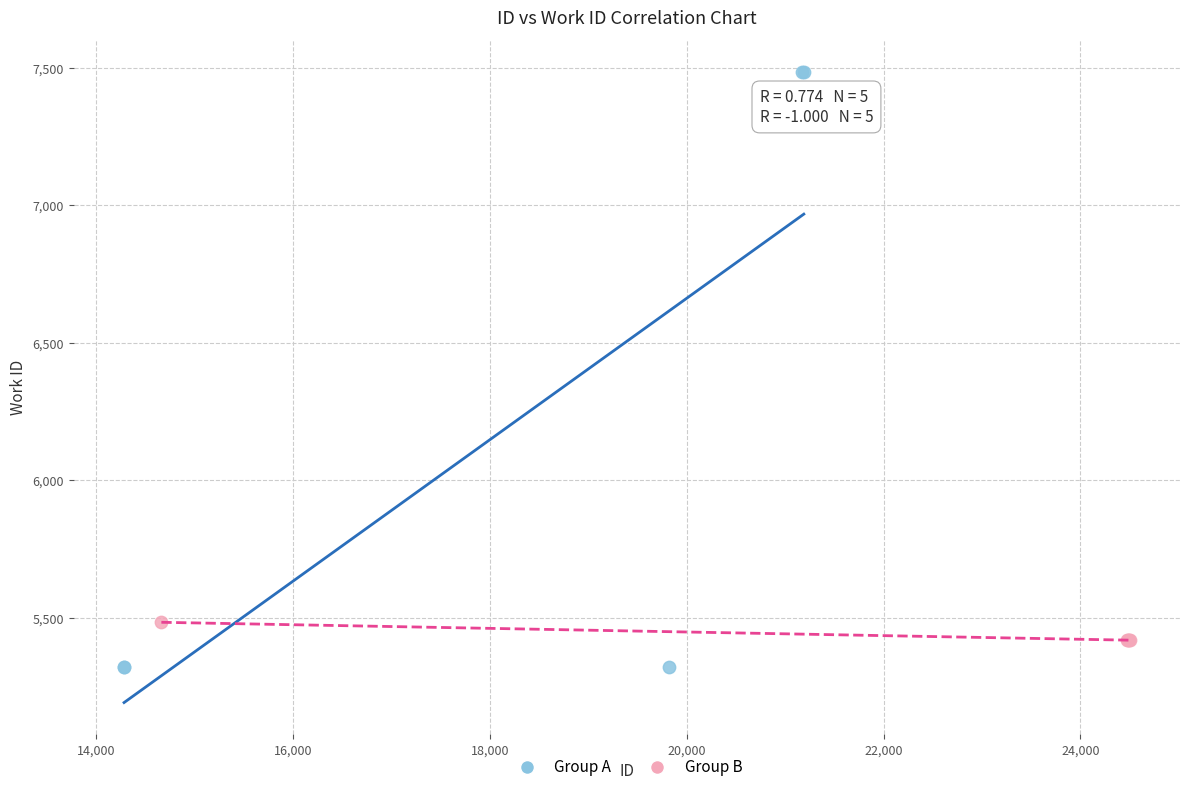

Which series contains the highest Y value?

Group A